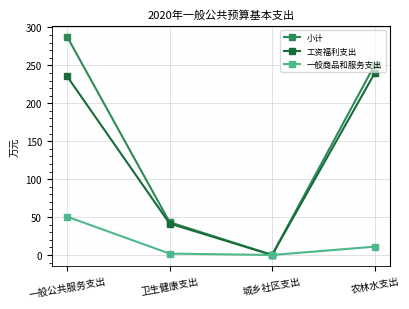

Does the chart display data point markers on the line(s)?

Yes